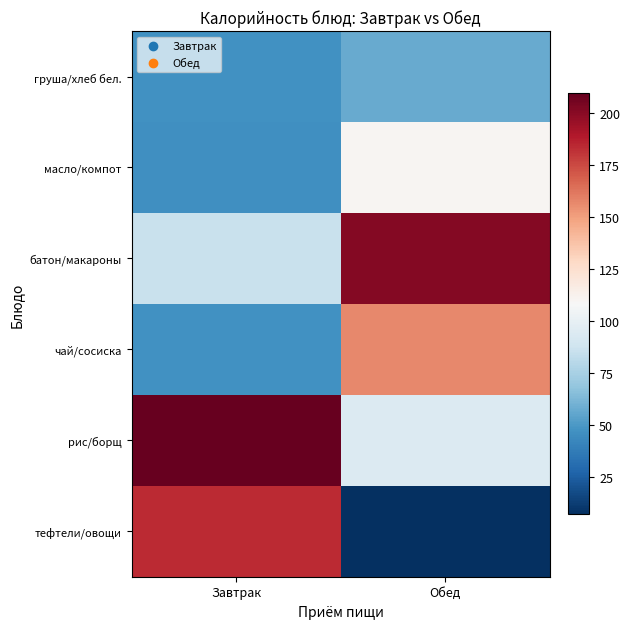

Reading left to right, list all the values displayed in this chart.

тефтели/овощи: Завтрак=183.7	Обед=7.2
рис/борщ: Завтрак=209.7	Обед=94.8
чай/сосиска: Завтрак=46.8	Обед=157.2
батон/макароны: Завтрак=85.8	Обед=201.4
масло/компот: Завтрак=46.2	Обед=110.3
груша/хлеб бел.: Завтрак=47.0	Обед=57.2